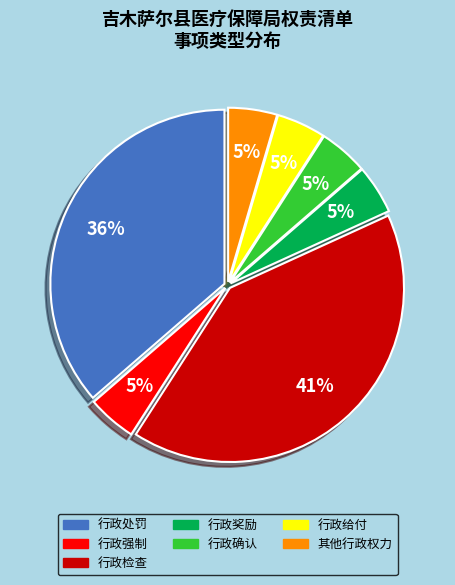

To the nearest percent, what is the average slice percentage?

14%